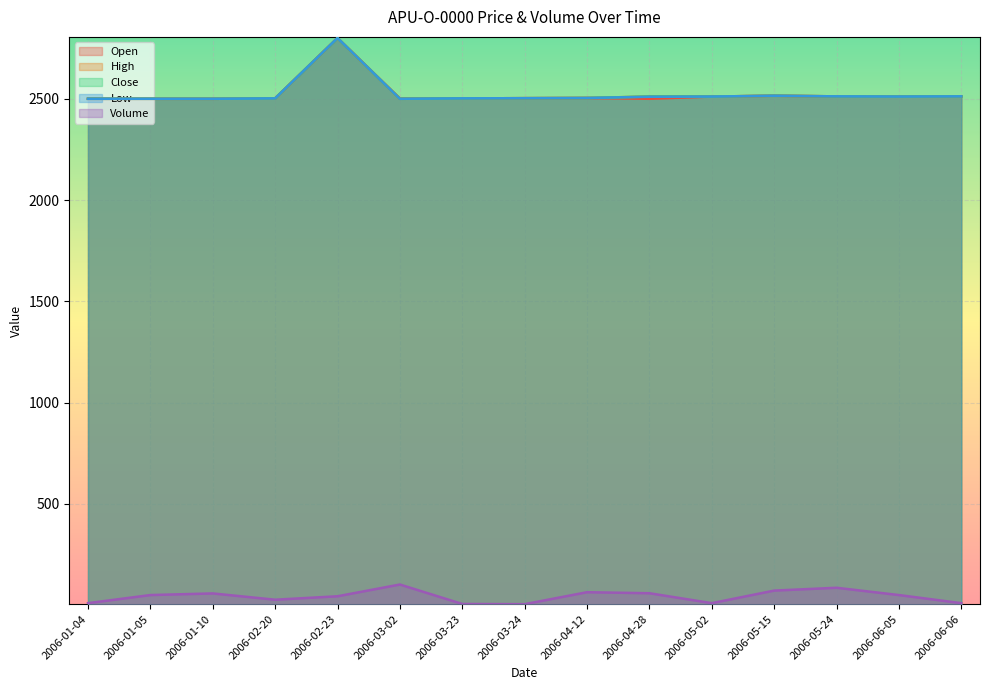

True or false: Open has more than 1 points higher than both neighbors.

True